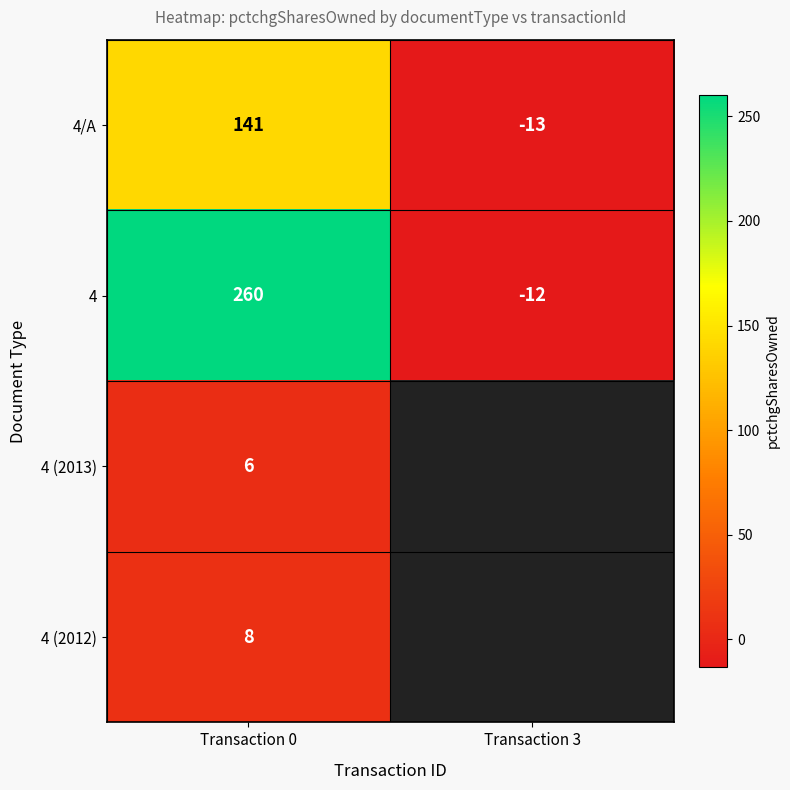

Which category has the lowest value across all series?

Transaction 3